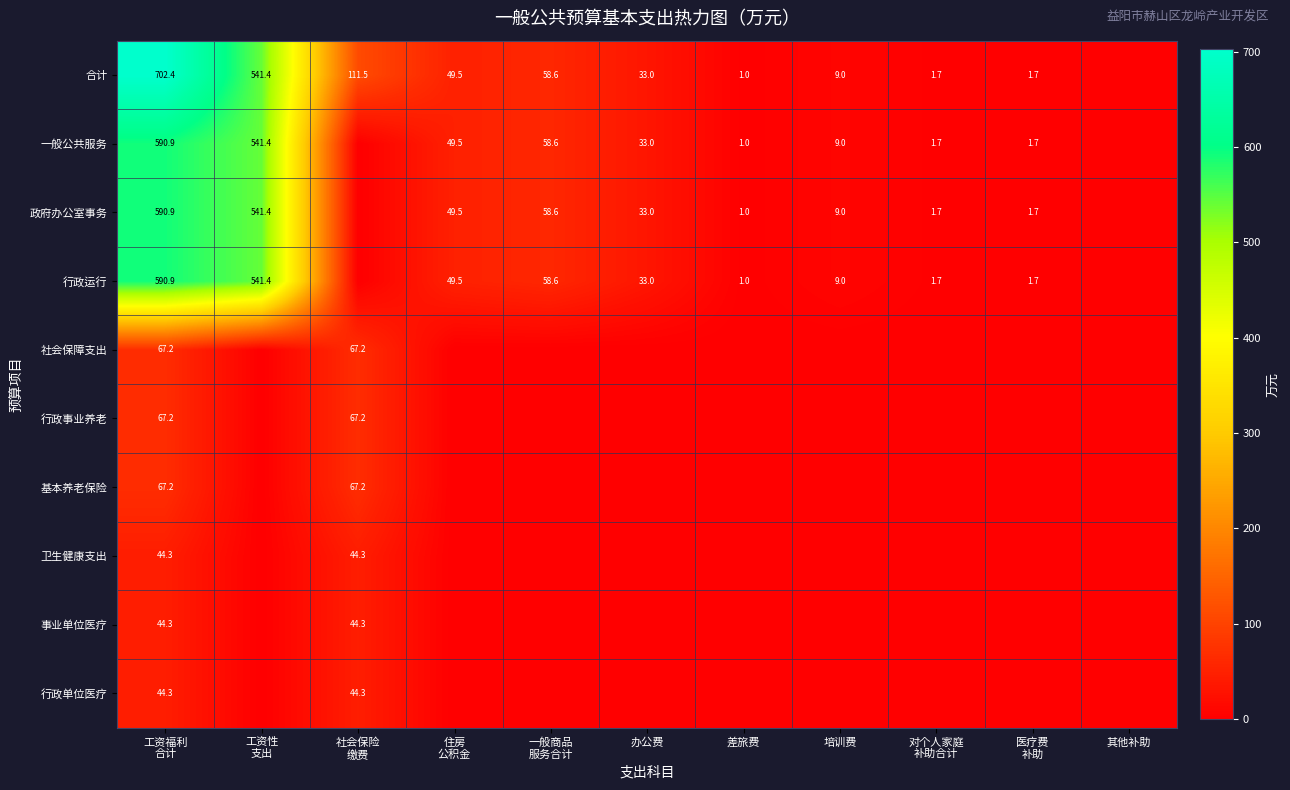

The 一般公共服务 series shows 12.8 at 培训费. True or false?

False